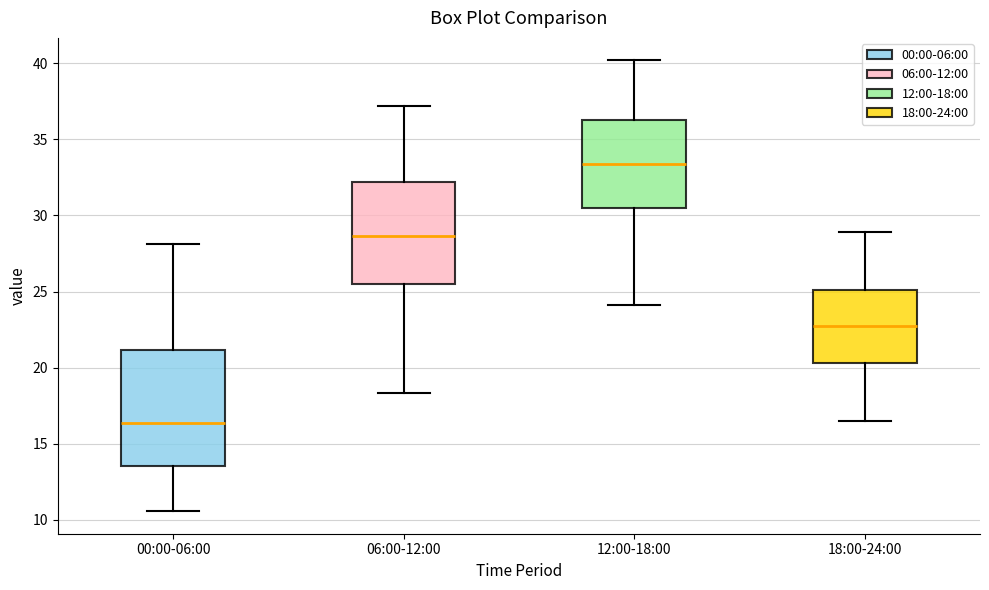

Comparing the boxes themselves (not the whiskers), which one is the tallest?

00:00-06:00